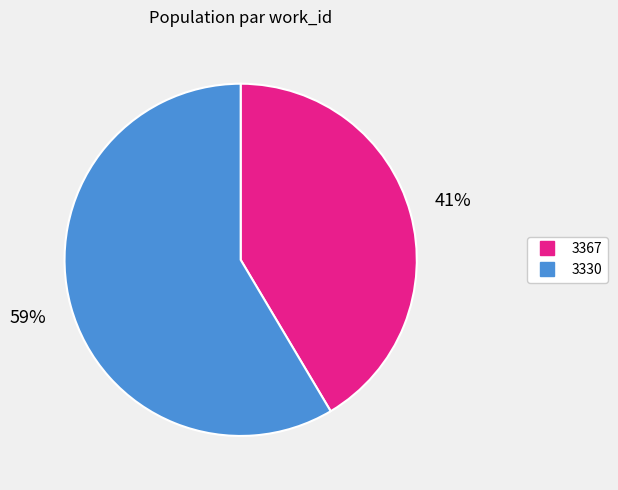

True or false: 3367 accounts for 51% of the total.

False